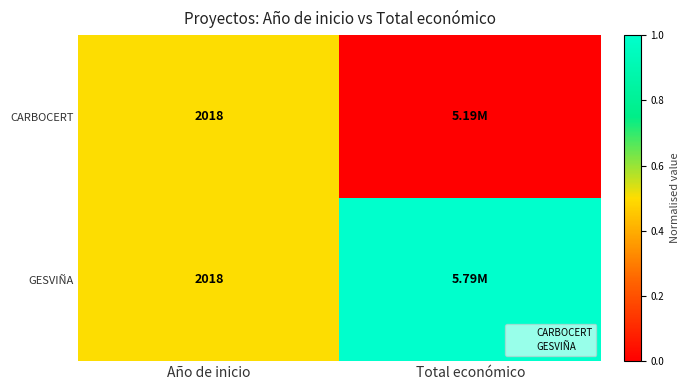

Is it true that GESVIÑA equals 1.4 at Total económico?

False